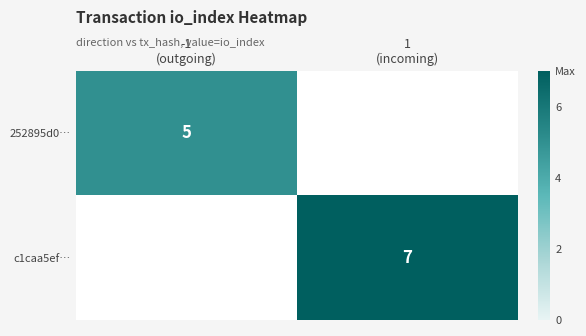

Is the value of c1caa5ef… at -1 (outgoing) greater than the value of 252895d0… at 1 (incoming)?

No